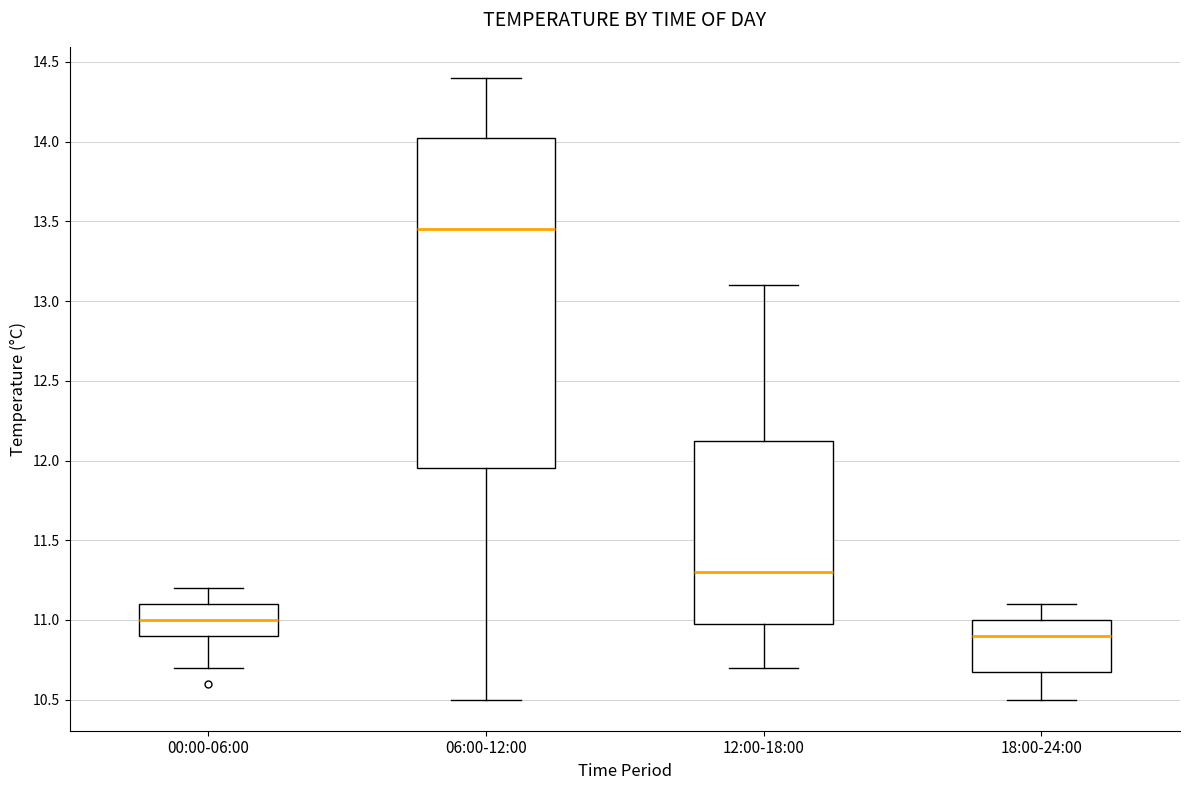

Reading left to right, read every box against the y-axis: the position of its median line, the range the box covers, and the ends of its whiskers. The values are not printed on the chart, so give them approximately, as read against the axis.

00:00-06:00: median 11.00, box 10.90 to 11.10, whiskers 10.70 to 11.20
06:00-12:00: median 13.45, box 11.95 to 14.05, whiskers 10.50 to 14.40
12:00-18:00: median 11.30, box 11.00 to 12.15, whiskers 10.70 to 13.10
18:00-24:00: median 10.90, box 10.70 to 11.00, whiskers 10.50 to 11.10